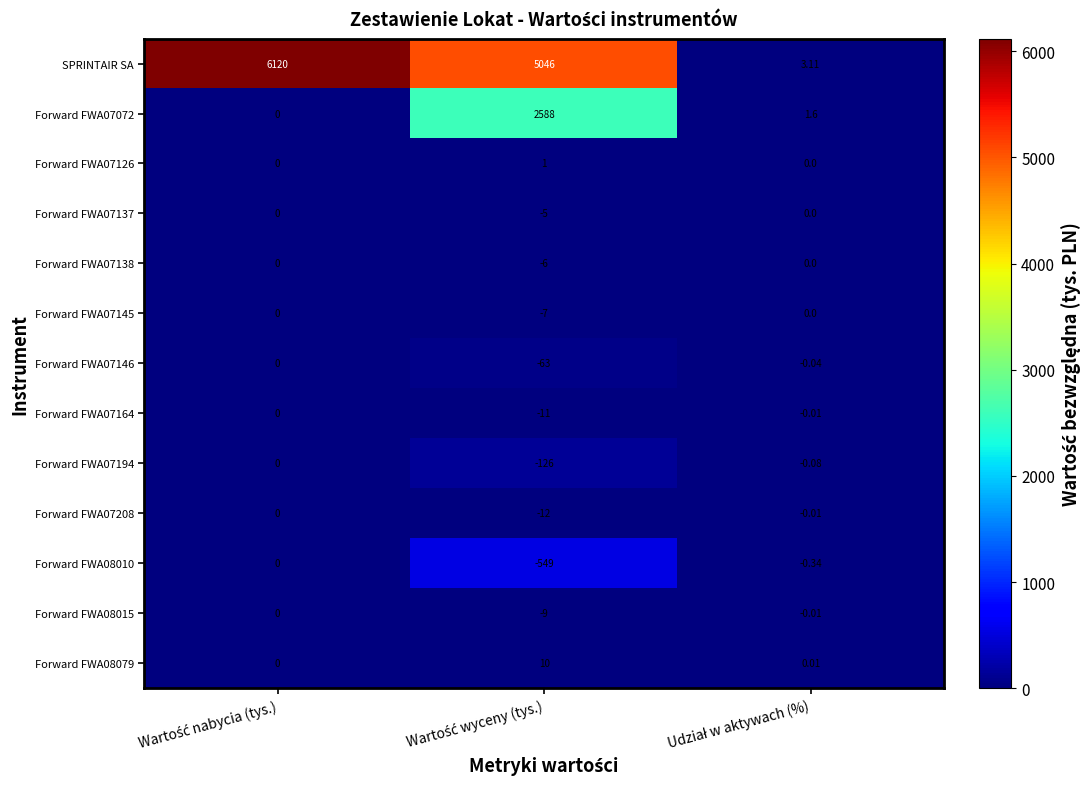

Which series has the largest total across all categories?

SPRINTAIR SA